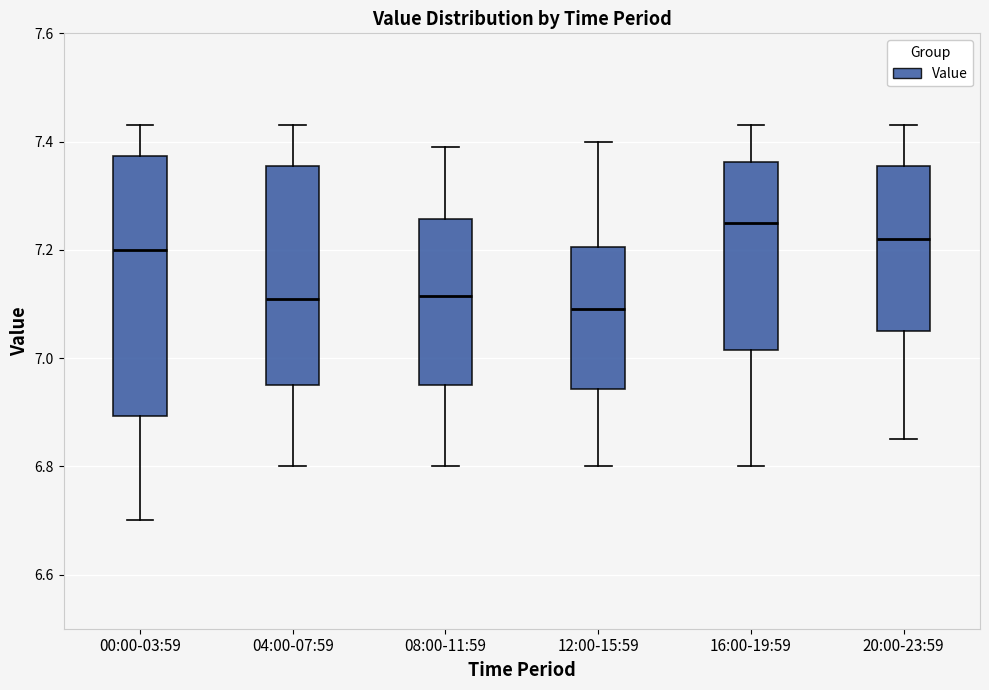

Comparing the boxes themselves (not the whiskers), which one is the tallest?

00:00-03:59